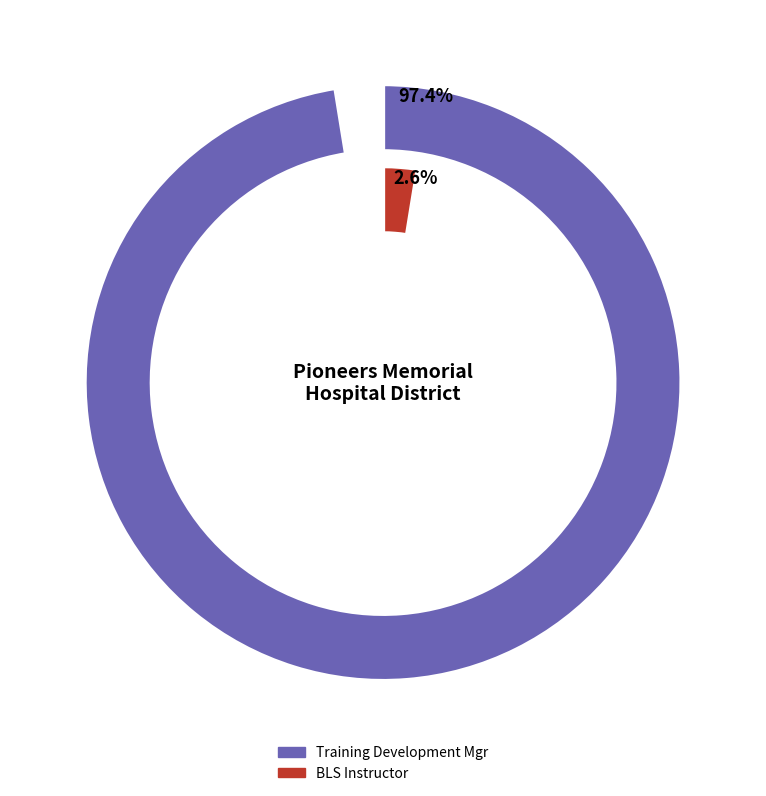

To the nearest percent, what percentage of the pie is Training Development Mgr?

97%